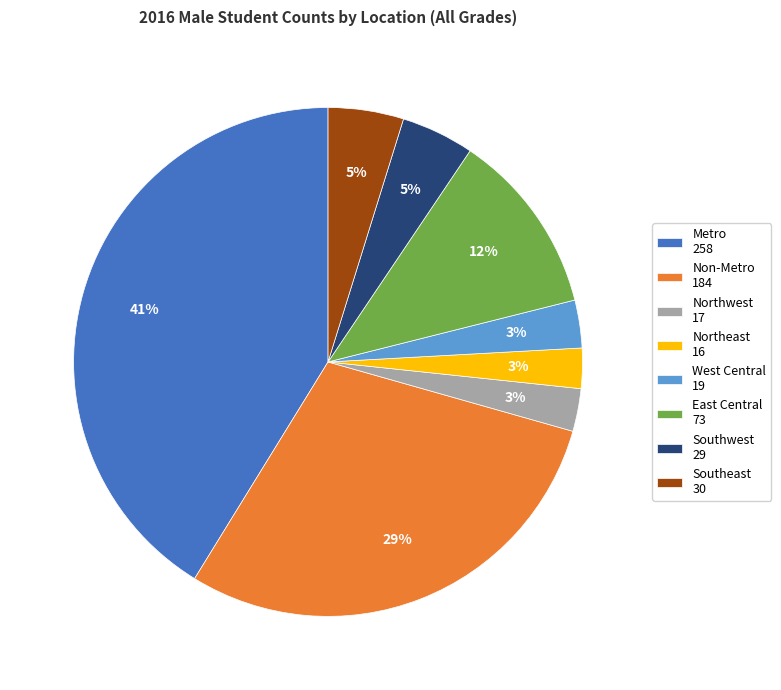

What is the largest slice in the pie chart?

Metro